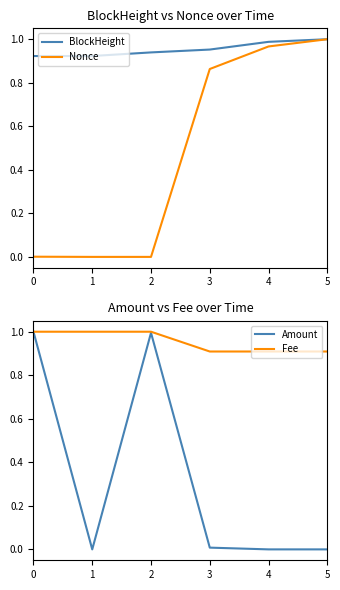

At which label does Fee reach its minimum?

3